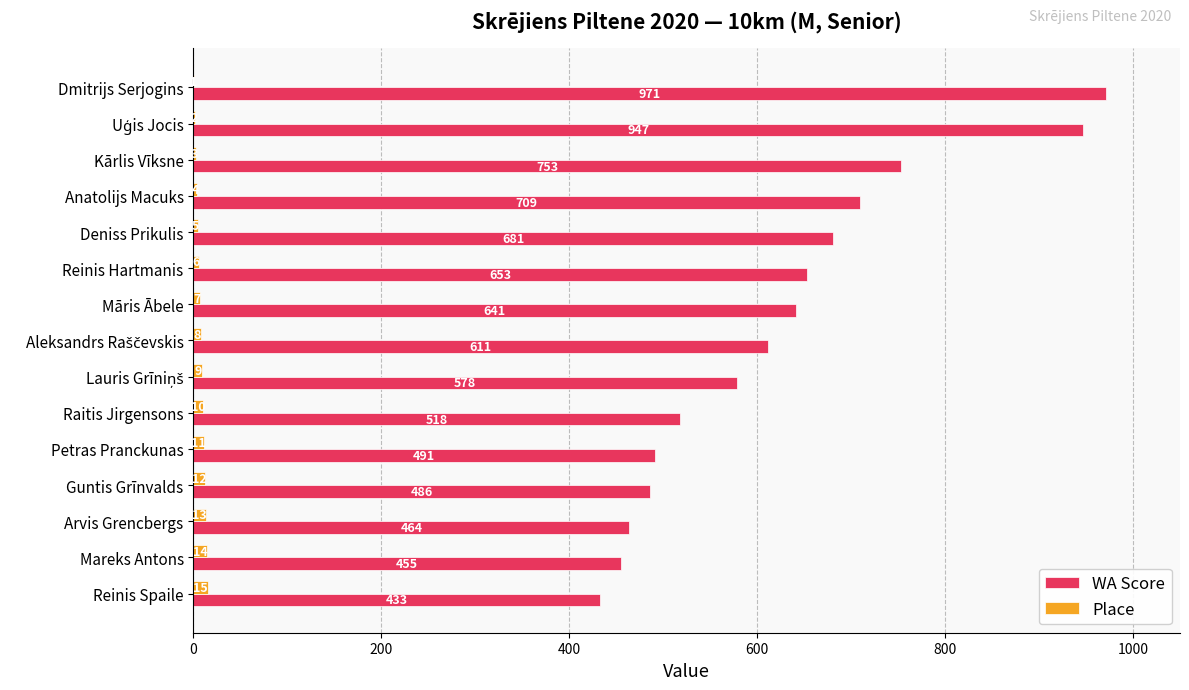

How many data points does each series have?

15